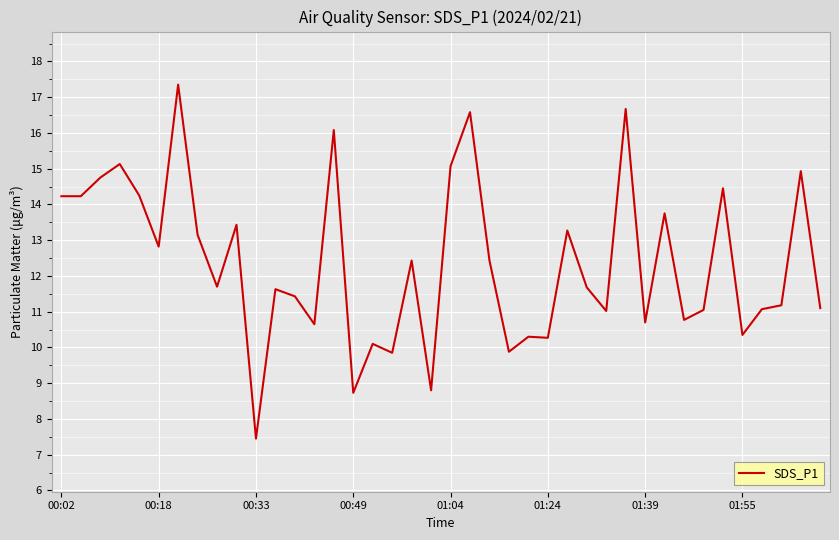

What is the minimum value shown in the chart?

7.5